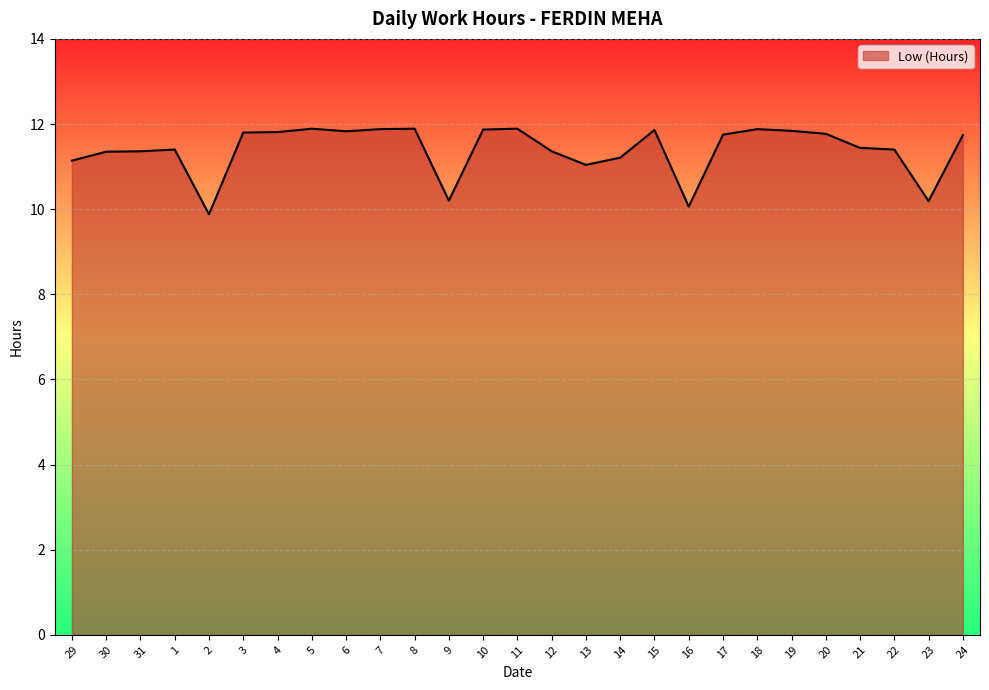

What is the maximum value shown in the chart?

11.9